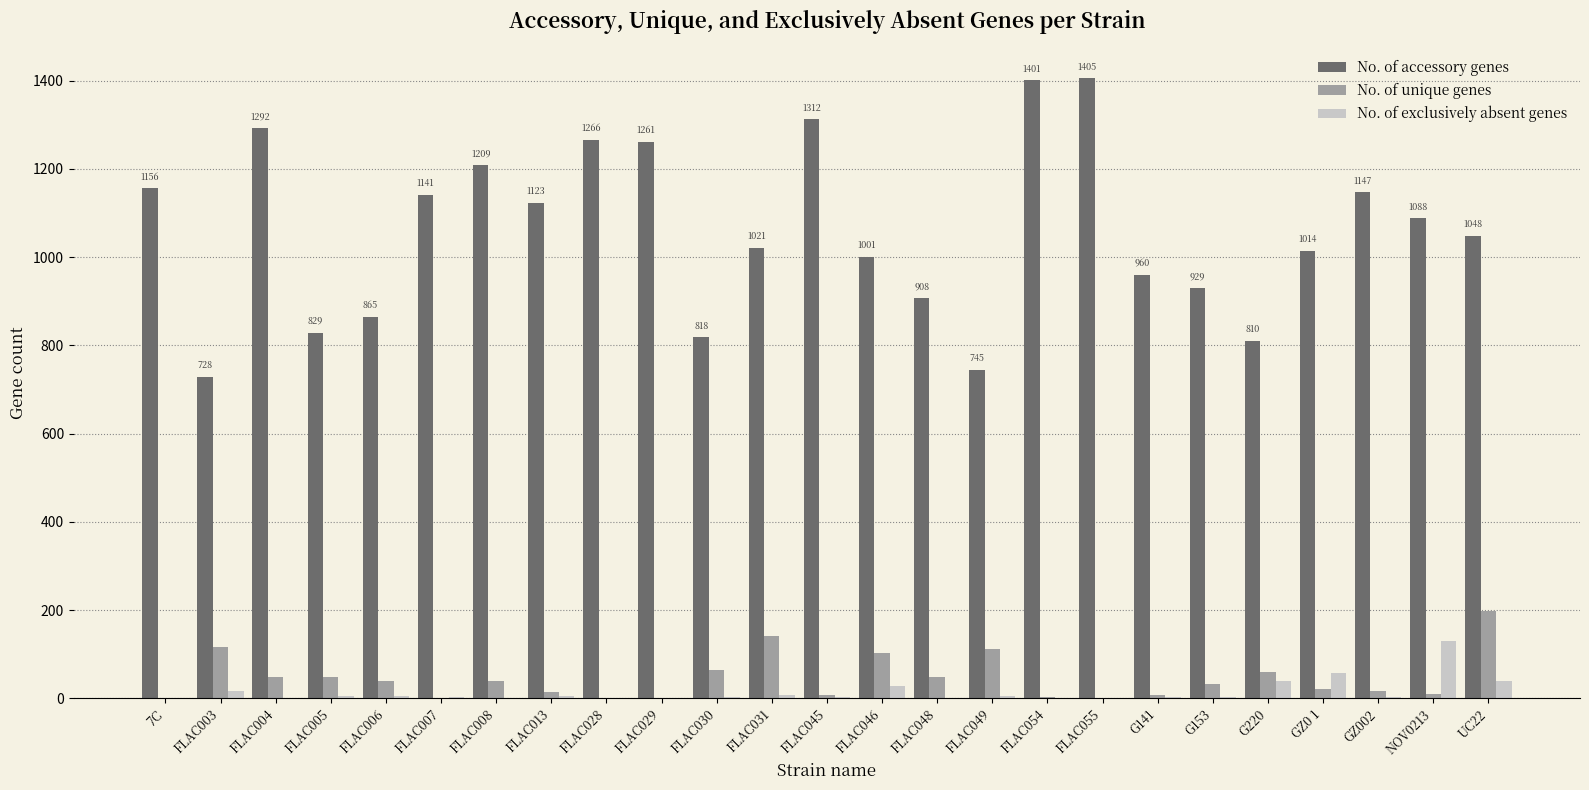

Does the chart contain stacked bars?

No